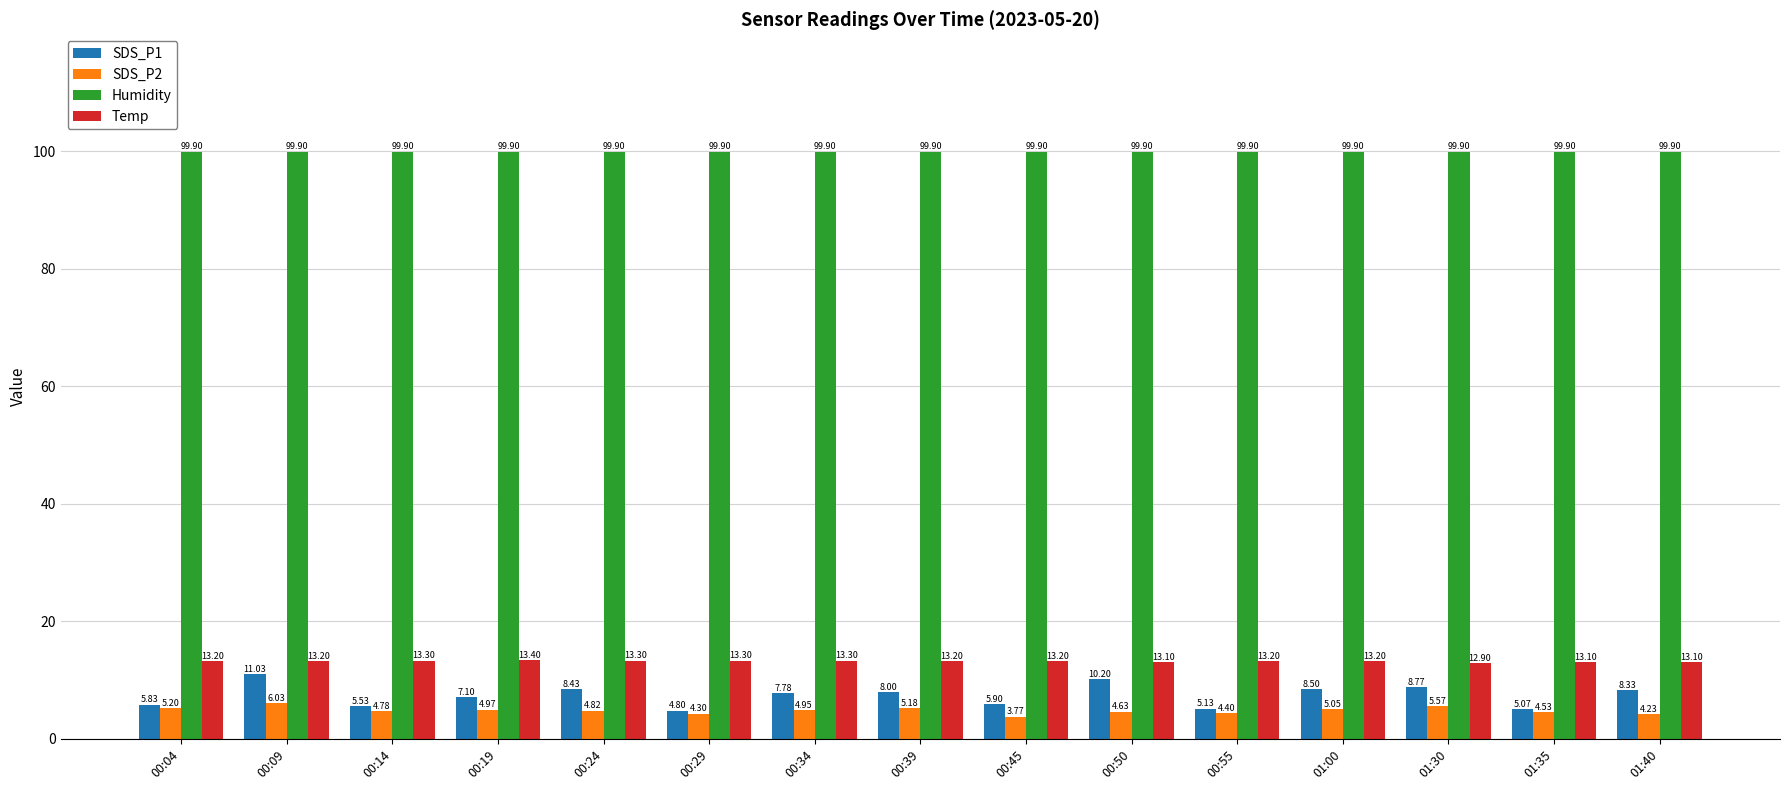

At 01:30, list the series in order from smallest to largest.

SDS_P2, SDS_P1, Temp, Humidity